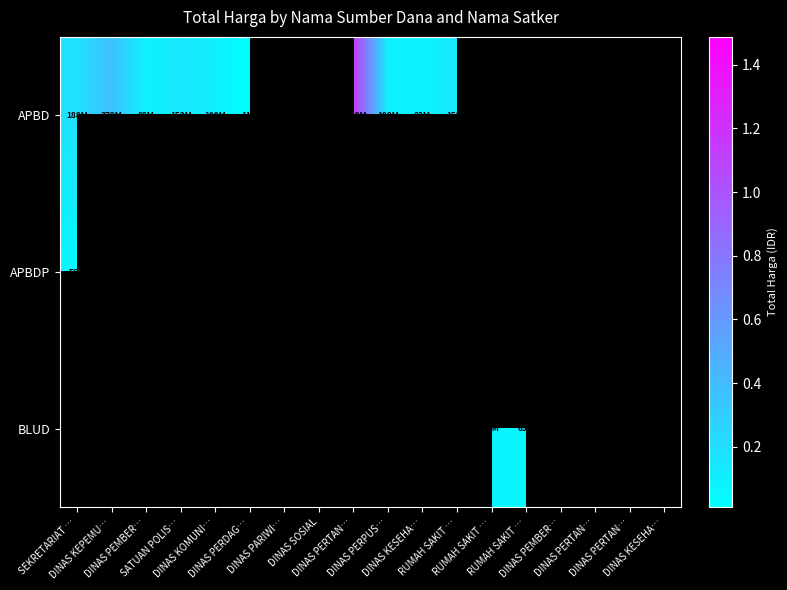

Which has a higher value, DINAS PARIWI… or DINAS PEMBER…?

DINAS PEMBER…